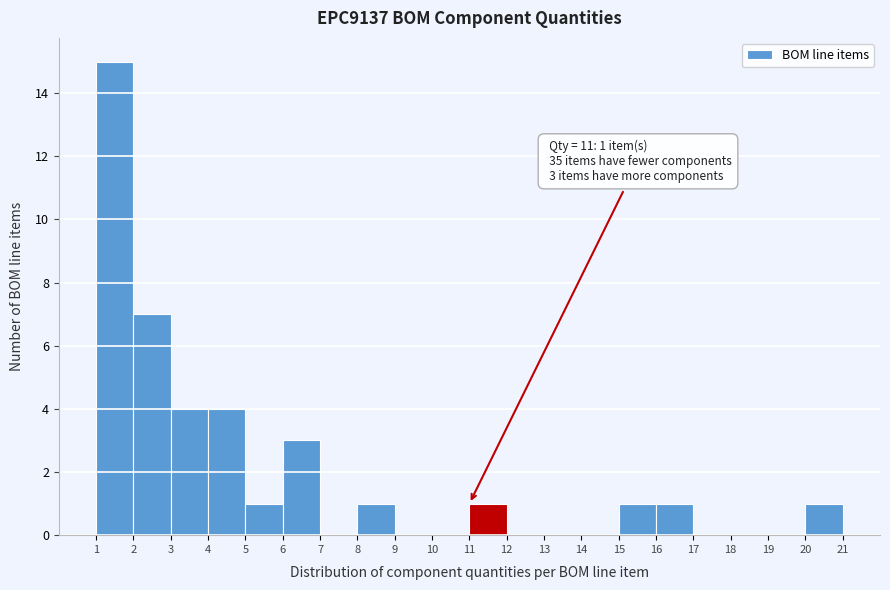

Over which range of the x-axis is the bar tallest?

1 to 2